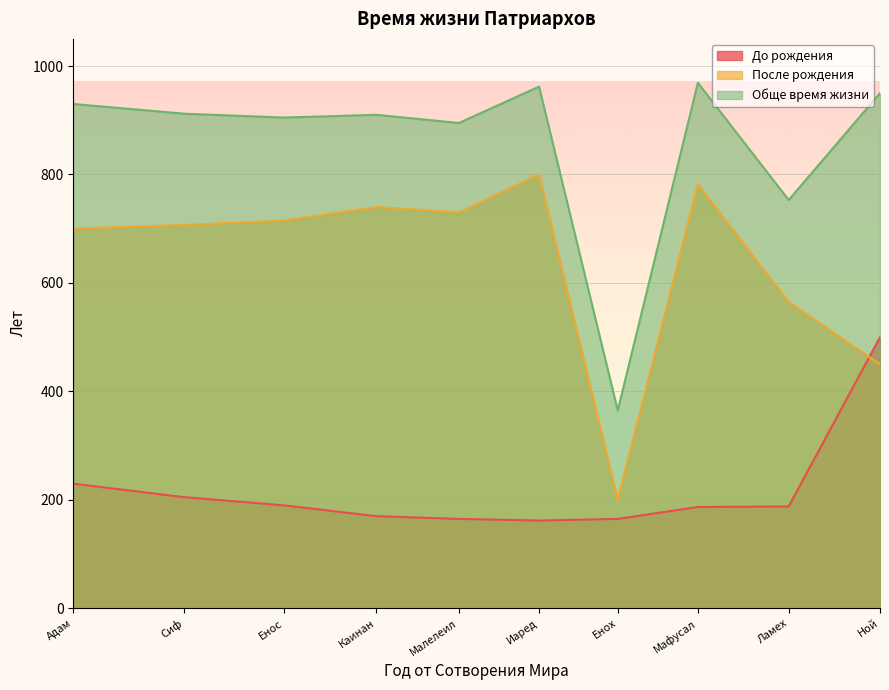

What is the label of the 6th point from the right?

Малелеил